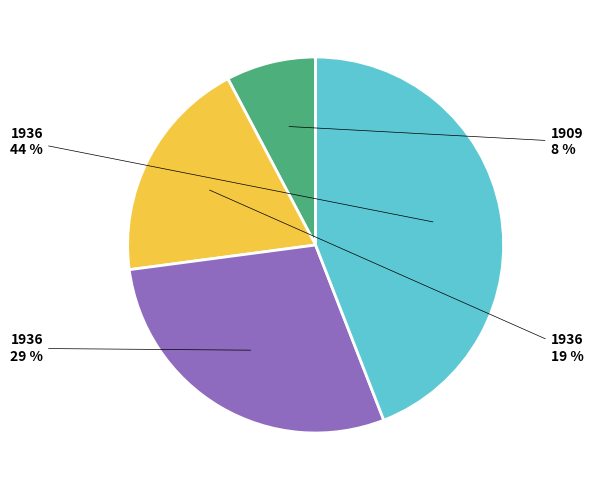

To the nearest percent, what is the average slice percentage?

25%